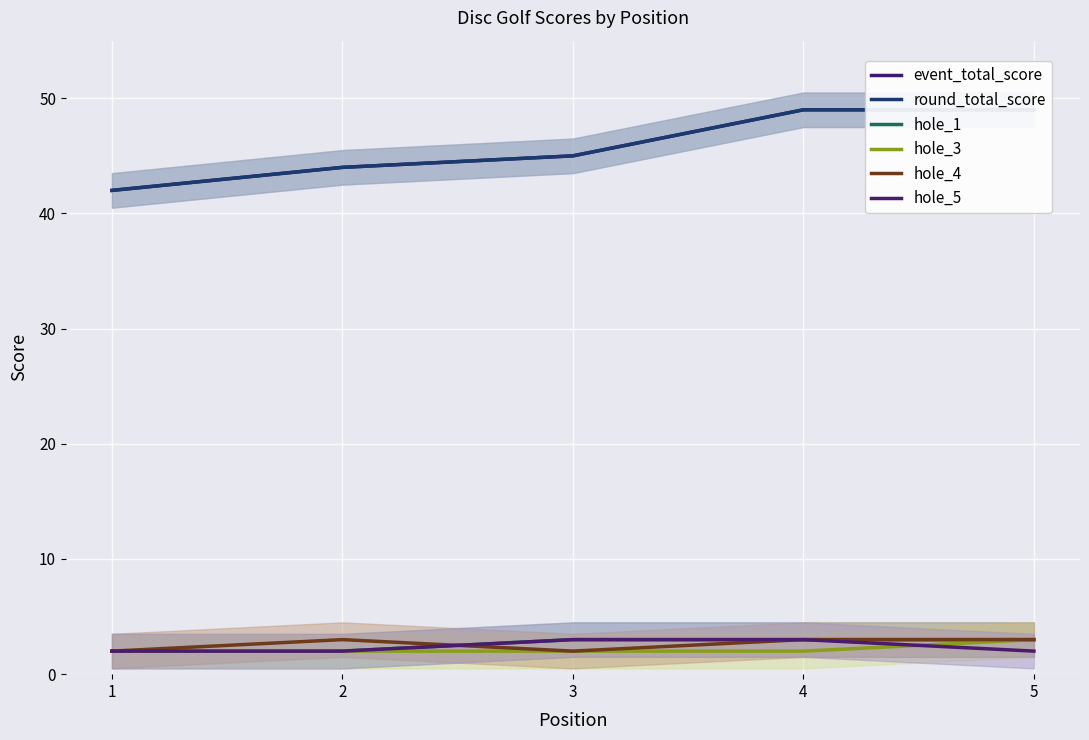

What is the difference between the second highest and minimum values in the event_total_score series?

7